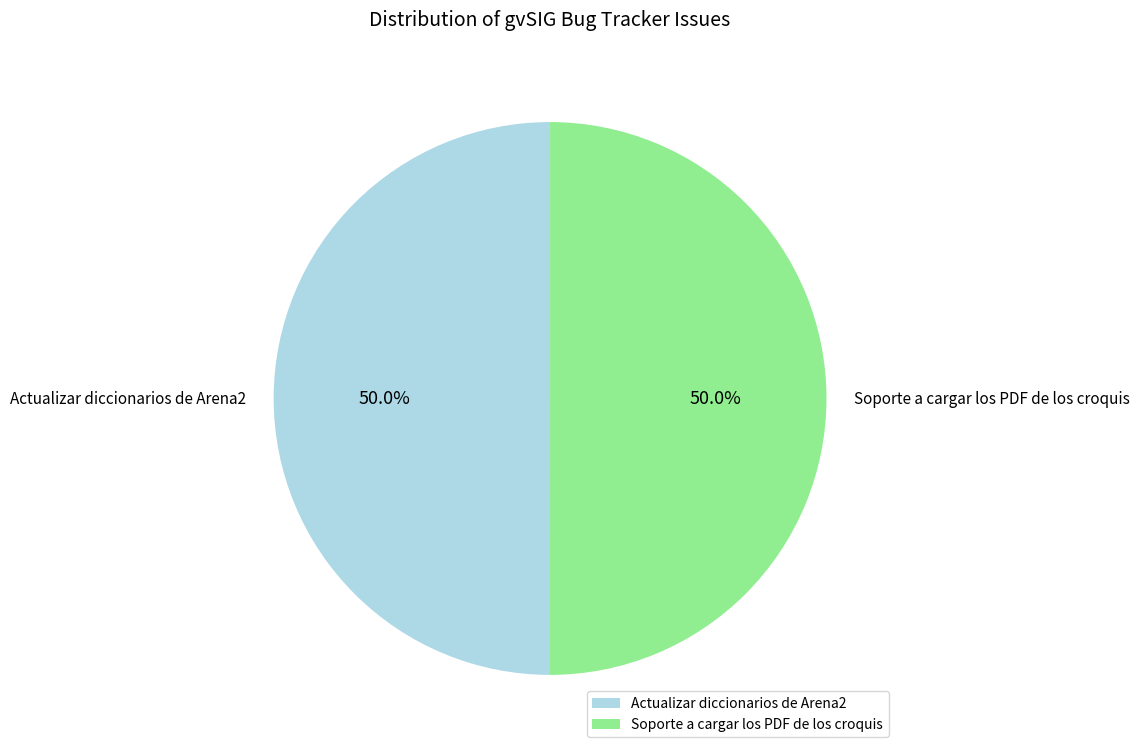

True or false: Actualizar diccionarios de Arena2 accounts for 45% of the total.

False